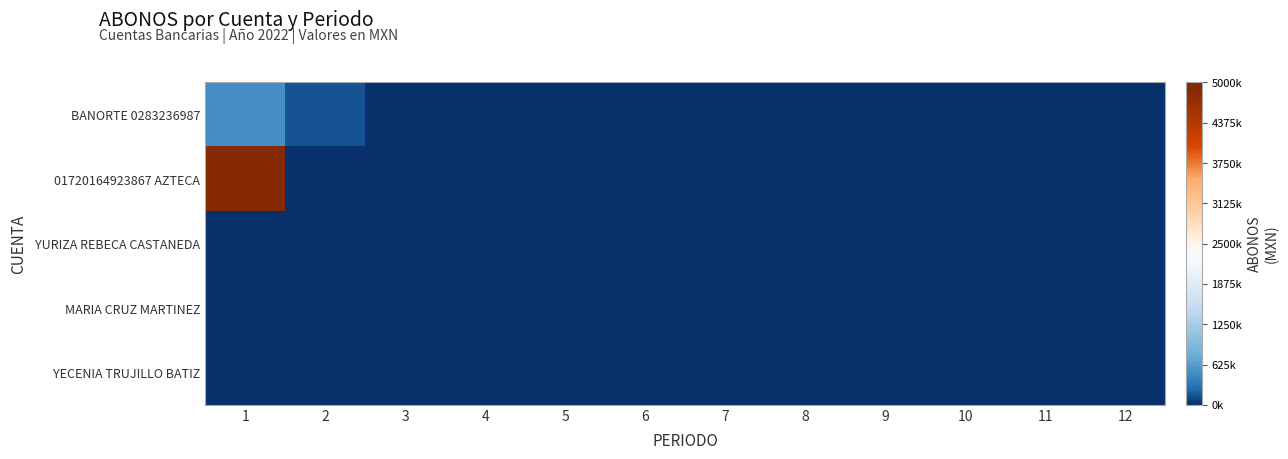

Reading left to right, extract all data points from this chart.

BANORTE 0283236987: 1=494583.0	2=144123.0	3=0.0	4=0.0	5=0.0	6=0.0	7=0.0	8=0.0	9=0.0	10=0.0	11=0.0	12=0.0
01720164923867 AZTECA: 1=4892763.0	2=6900.0	3=0.0	4=0.0	5=0.0	6=0.0	7=0.0	8=0.0	9=0.0	10=0.0	11=0.0	12=0.0
YURIZA REBECA CASTANEDA: 1=0.0	2=0.0	3=0.0	4=0.0	5=0.0	6=0.0	7=0.0	8=0.0	9=0.0	10=0.0	11=0.0	12=0.0
MARIA CRUZ MARTINEZ: 1=0.0	2=0.0	3=0.0	4=0.0	5=0.0	6=0.0	7=0.0	8=0.0	9=0.0	10=0.0	11=0.0	12=0.0
YECENIA TRUJILLO BATIZ: 1=0.0	2=0.0	3=0.0	4=0.0	5=0.0	6=0.0	7=0.0	8=0.0	9=0.0	10=0.0	11=0.0	12=0.0